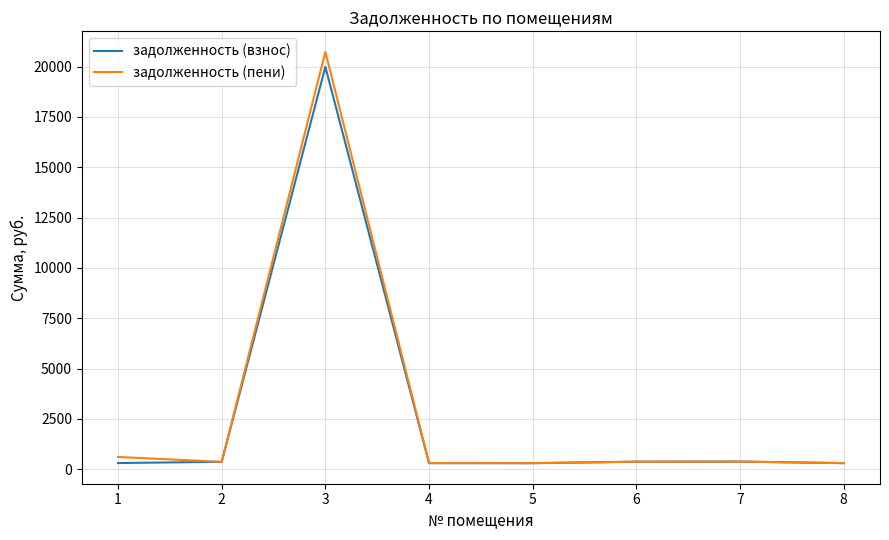

Is it true that задолженность (пени) equals 299.9 at 4?

True